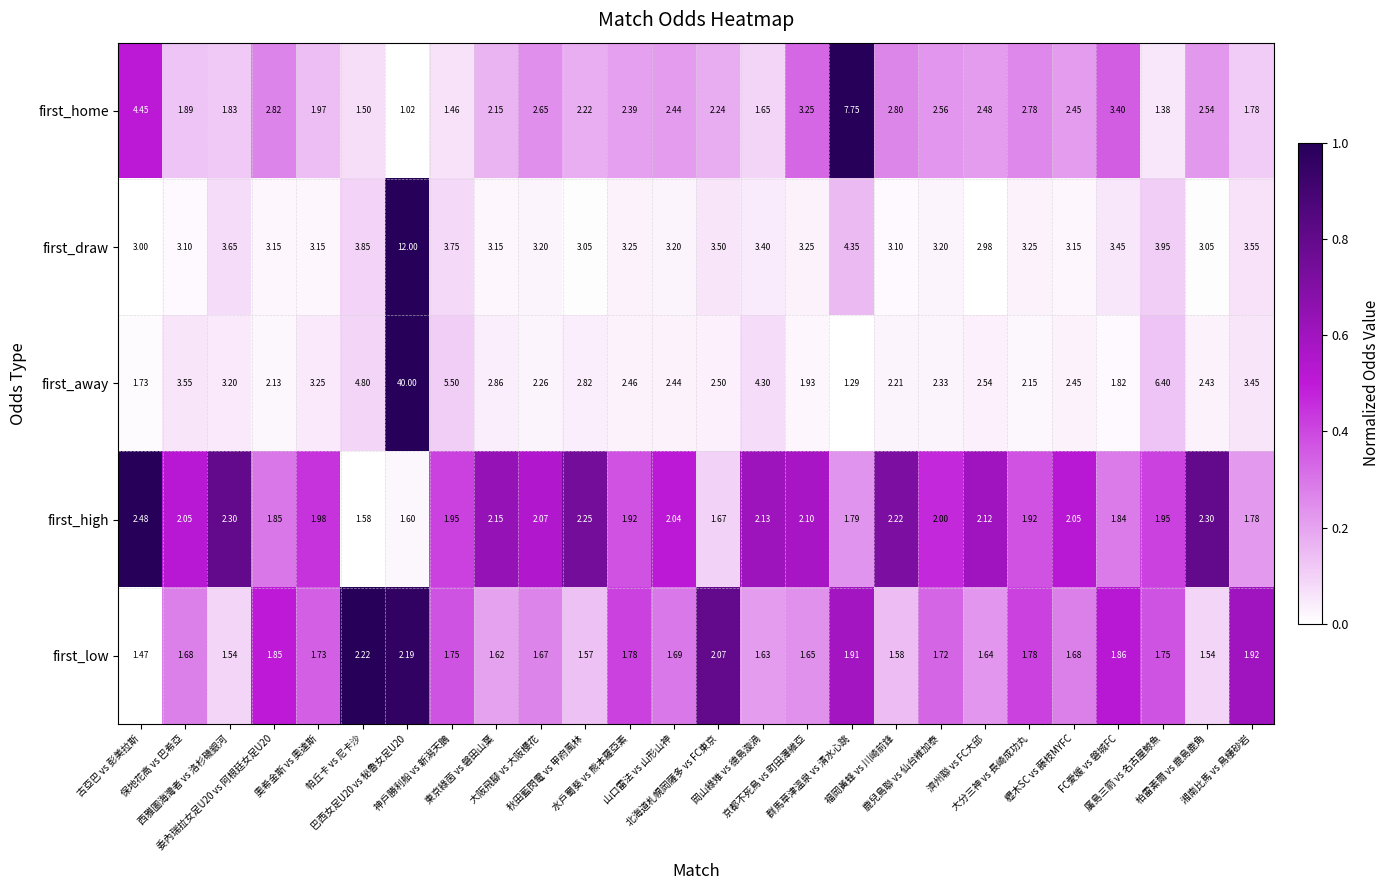

Which series has the largest total across all categories?

first_away